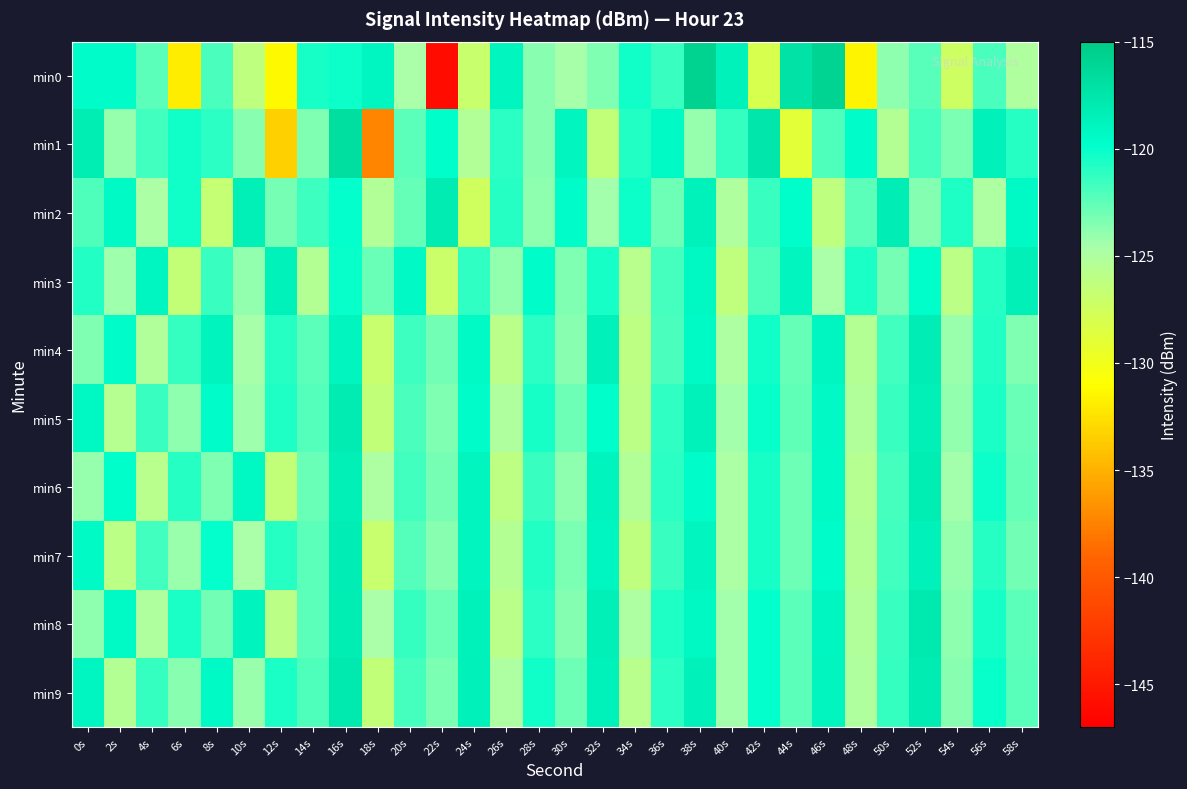

Reading left to right, extract all data points from this chart.

min0: 0s=-119.6	2s=-119.6	4s=-122.4	6s=-131.9	8s=-121.9	10s=-126.1	12s=-131.3	14s=-120.5	16s=-120.2	18s=-119.0	20s=-124.7	22s=-146.0	24s=-126.9	26s=-118.9	28s=-123.7	30s=-124.5	32s=-123.5	34s=-120.3	36s=-121.5	38s=-115.7	40s=-118.7	42s=-128.1	44s=-117.2	46s=-115.9	48s=-131.5	50s=-123.8	52s=-122.3	54s=-127.3	56s=-121.9	58s=-125.1
min1: 0s=-118.2	2s=-124.1	4s=-121.7	6s=-120.3	8s=-121.1	10s=-123.7	12s=-133.4	14s=-123.5	16s=-116.8	18s=-137.3	20s=-122.5	22s=-119.8	24s=-125.3	26s=-121.1	28s=-123.7	30s=-118.9	32s=-126.4	34s=-120.8	36s=-119.5	38s=-124.1	40s=-121.3	42s=-117.6	44s=-128.9	46s=-122.1	48s=-119.7	50s=-125.5	52s=-121.8	54s=-123.3	56s=-118.6	58s=-120.9
min2: 0s=-122.1	2s=-119.5	4s=-124.8	6s=-120.3	8s=-126.7	10s=-118.4	12s=-123.2	14s=-121.6	16s=-119.9	18s=-125.3	20s=-122.7	22s=-118.1	24s=-127.4	26s=-121.0	28s=-123.8	30s=-119.6	32s=-124.5	34s=-120.2	36s=-122.9	38s=-118.7	40s=-125.1	42s=-121.4	44s=-119.8	46s=-126.2	48s=-122.5	50s=-118.3	52s=-123.6	54s=-120.7	56s=-124.9	58s=-119.4
min3: 0s=-120.8	2s=-124.3	4s=-119.1	6s=-126.6	8s=-121.5	10s=-123.9	12s=-118.7	14s=-125.4	16s=-120.1	18s=-122.8	20s=-119.3	22s=-127.1	24s=-121.2	26s=-124.0	28s=-119.6	30s=-123.5	32s=-120.4	34s=-125.7	36s=-121.8	38s=-119.2	40s=-126.3	42s=-122.1	44s=-118.9	46s=-124.7	48s=-120.6	50s=-123.2	52s=-119.8	54s=-125.9	56s=-121.0	58s=-118.5
min4: 0s=-123.4	2s=-119.7	4s=-125.2	6s=-121.3	8s=-118.8	10s=-124.6	12s=-120.9	14s=-122.4	16s=-119.0	18s=-126.8	20s=-121.6	22s=-123.1	24s=-119.4	26s=-125.8	28s=-121.1	30s=-123.7	32s=-118.6	34s=-126.1	36s=-122.0	38s=-119.5	40s=-124.9	42s=-120.3	44s=-122.7	46s=-119.1	48s=-125.5	50s=-121.7	52s=-118.3	54s=-124.2	56s=-120.8	58s=-123.5
min5: 0s=-119.2	2s=-125.6	4s=-121.4	6s=-123.8	8s=-119.6	10s=-124.3	12s=-120.7	14s=-122.2	16s=-118.1	18s=-126.5	20s=-121.9	22s=-123.4	24s=-119.7	26s=-125.1	28s=-120.4	30s=-123.0	32s=-119.8	34s=-125.9	36s=-121.2	38s=-118.7	40s=-124.5	42s=-120.1	44s=-122.6	46s=-119.3	48s=-125.2	50s=-121.5	52s=-118.4	54s=-123.9	56s=-120.6	58s=-122.8
min6: 0s=-124.1	2s=-119.8	4s=-125.7	6s=-121.0	8s=-123.5	10s=-119.2	12s=-126.4	14s=-122.8	16s=-118.5	18s=-125.0	20s=-121.7	22s=-123.2	24s=-119.0	26s=-126.1	28s=-121.4	30s=-123.8	32s=-118.8	34s=-125.3	36s=-121.1	38s=-119.6	40s=-124.8	42s=-120.5	44s=-122.9	46s=-119.4	48s=-125.6	50s=-121.8	52s=-118.2	54s=-124.4	56s=-120.2	58s=-122.7
min7: 0s=-119.5	2s=-125.9	4s=-121.7	6s=-124.2	8s=-119.9	10s=-124.7	12s=-121.0	14s=-122.5	16s=-118.3	18s=-126.8	20s=-122.2	22s=-123.7	24s=-119.0	26s=-125.4	28s=-120.8	30s=-123.3	32s=-119.1	34s=-126.2	36s=-121.5	38s=-119.0	40s=-124.8	42s=-120.4	44s=-122.9	46s=-119.6	48s=-125.5	50s=-121.7	52s=-118.6	54s=-124.1	56s=-120.9	58s=-123.1
min8: 0s=-123.8	2s=-119.4	4s=-125.1	6s=-120.6	8s=-123.1	10s=-118.8	12s=-126.0	14s=-122.4	16s=-118.2	18s=-124.7	20s=-121.3	22s=-122.9	24s=-118.7	26s=-125.8	28s=-121.1	30s=-123.6	32s=-118.4	34s=-125.0	36s=-120.7	38s=-119.2	40s=-124.5	42s=-120.0	44s=-122.5	46s=-119.1	48s=-125.2	50s=-121.4	52s=-117.9	54s=-123.8	56s=-120.5	58s=-122.4
min9: 0s=-119.1	2s=-125.5	4s=-121.3	6s=-123.7	8s=-119.5	10s=-124.2	12s=-120.6	14s=-122.1	16s=-117.9	18s=-126.4	20s=-121.8	22s=-123.3	24s=-118.6	26s=-125.0	28s=-120.3	30s=-122.9	32s=-118.7	34s=-125.7	36s=-121.1	38s=-118.6	40s=-124.4	42s=-119.9	44s=-122.4	46s=-118.9	48s=-125.1	50s=-121.3	52s=-118.1	54s=-123.7	56s=-120.1	58s=-122.3